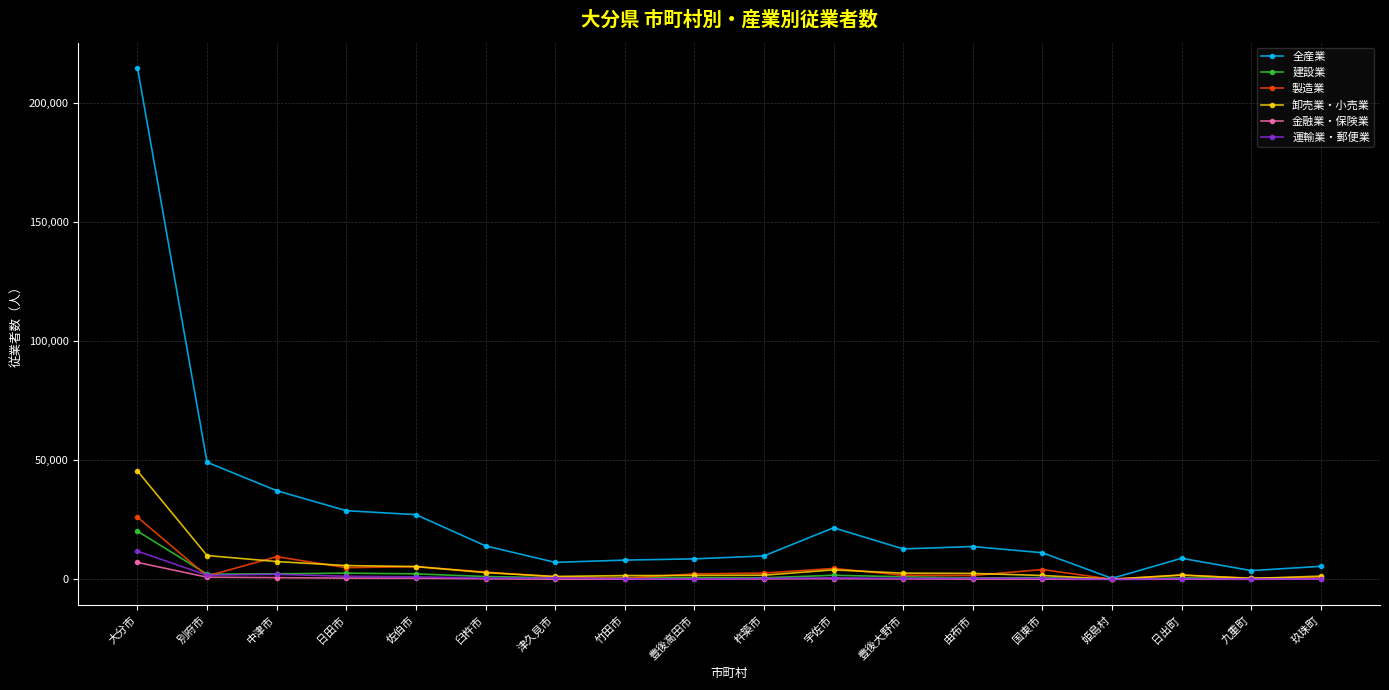

At which category is the sum across all series the highest?

大分市